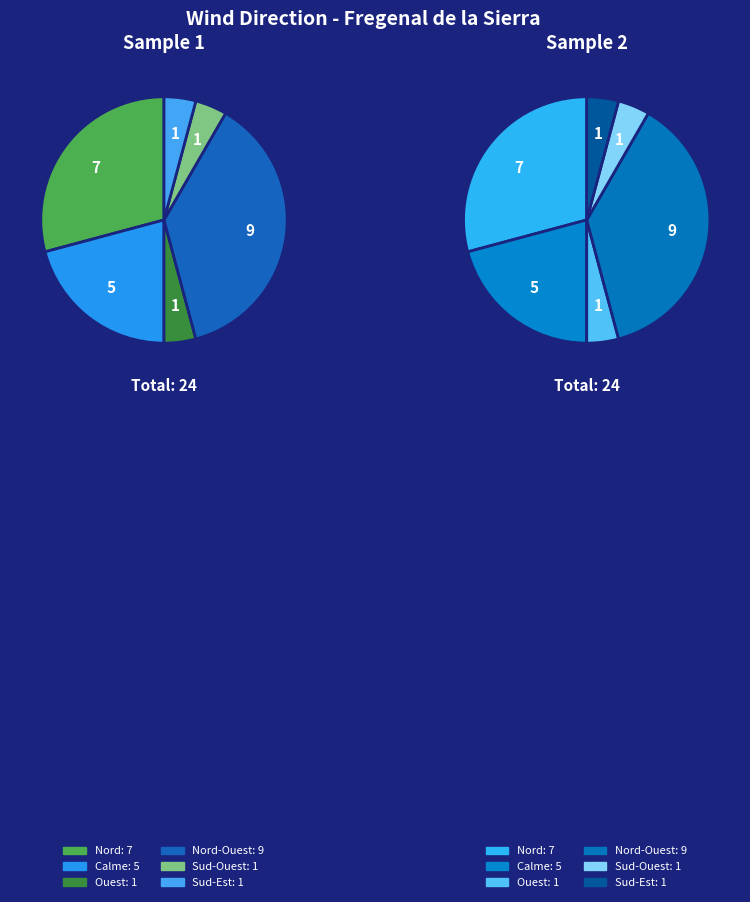

To the nearest percent, what portion does Sud-Ouest represent?

4%